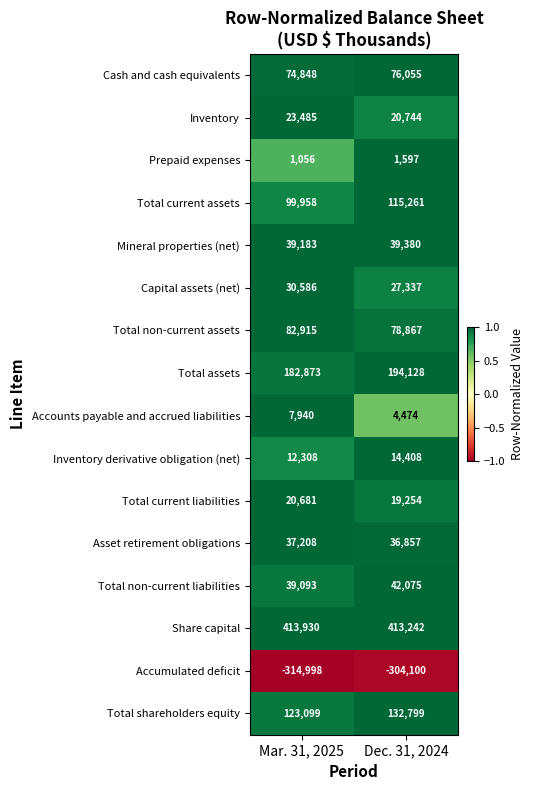

The value of Accounts payable and accrued liabilities at Mar. 31, 2025 is 13428. True or false?

False